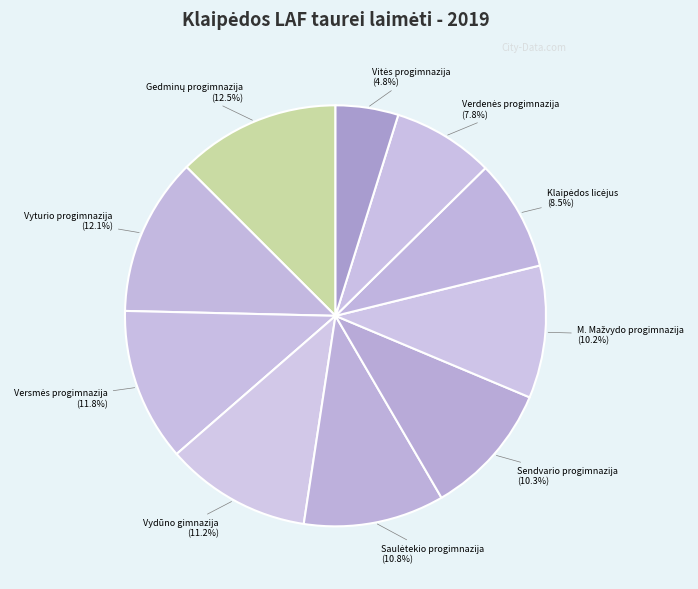

How many slices are in this pie chart?

10